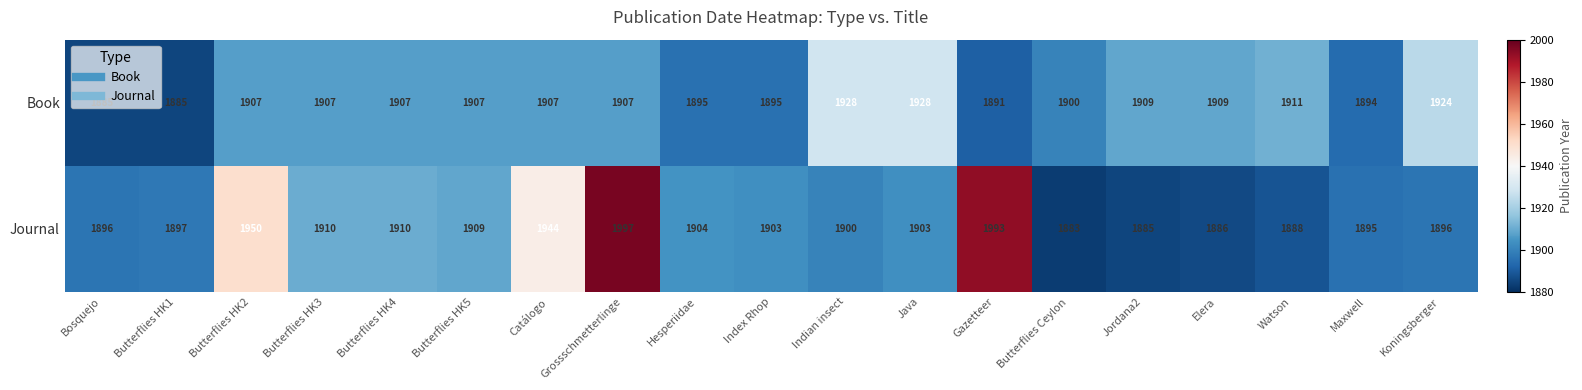

What is the sum of the Book values at Elera and Hesperiidae?

3804